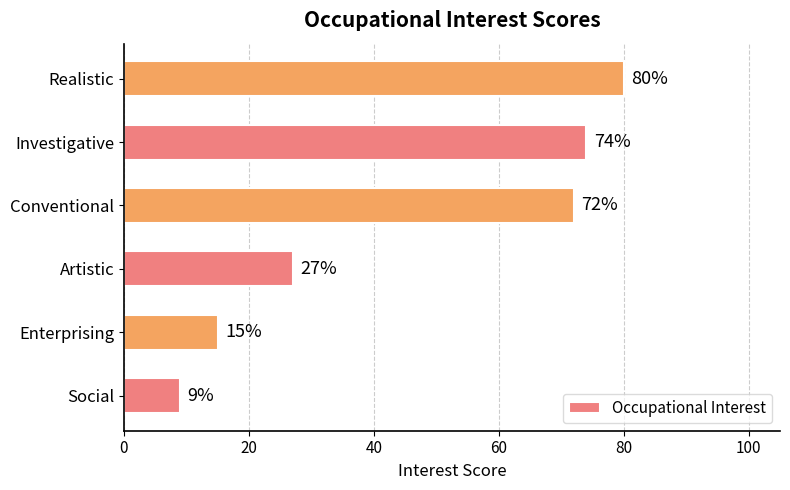

The value at Artistic is 27. True or false?

True